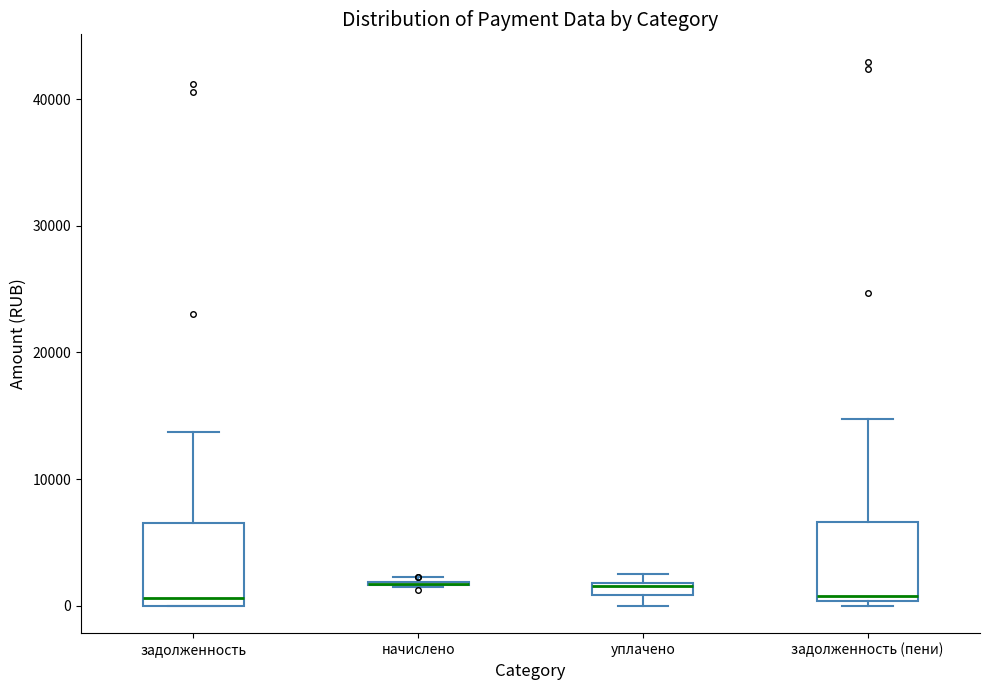

Where does the median line of the box for задолженность sit on the y-axis? The values are not printed on the chart, so give them approximately, as read against the axis.

1000